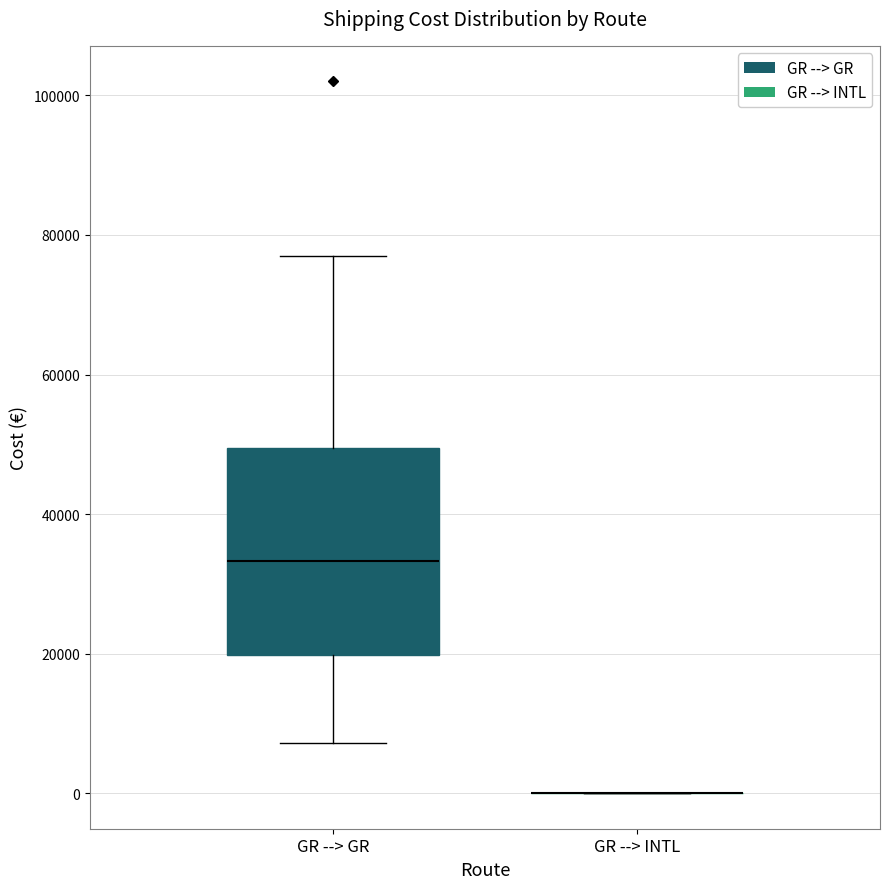

Comparing the boxes themselves (not the whiskers), which one is the tallest?

GR --> GR